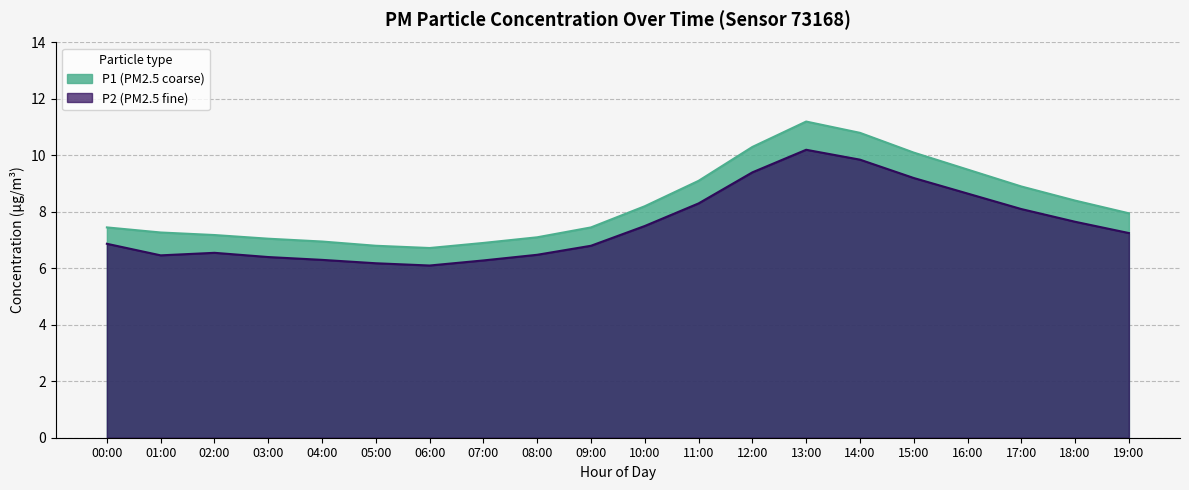

Which series changed the most between 15:00 and 18:00?

P1